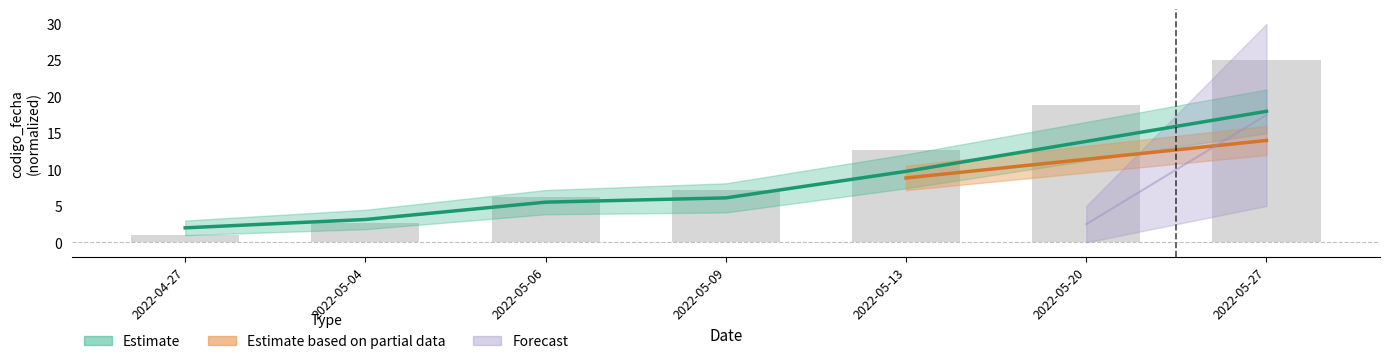

Between 2022-05-27 and 2022-04-27, which is larger?

2022-05-27